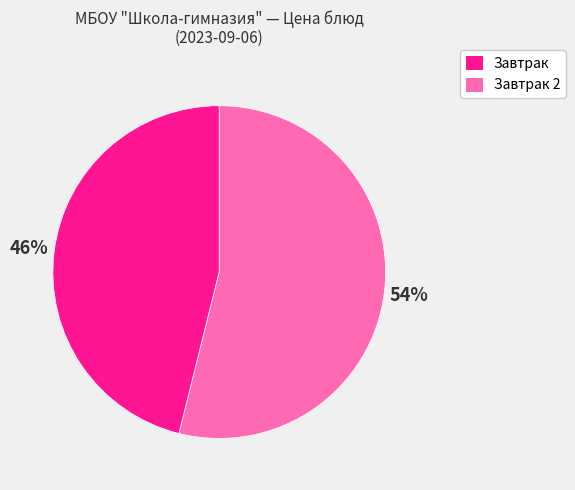

To the nearest percent, what is the difference between the largest and smallest slice percentages?

8%